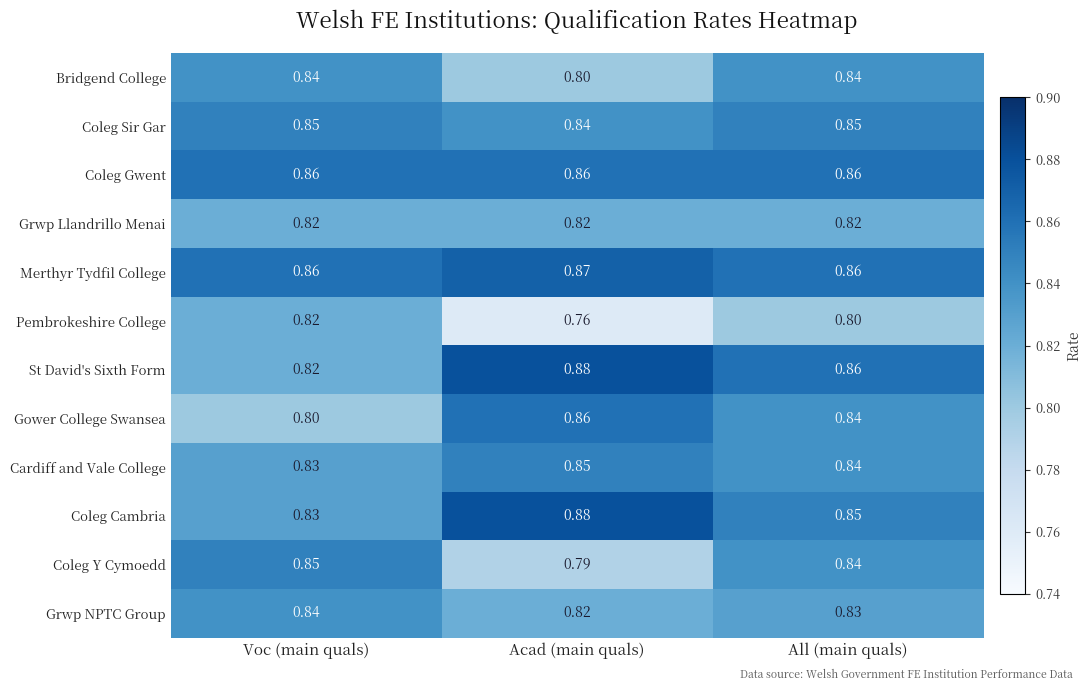

Which series has the largest total across all categories?

Merthyr Tydfil College